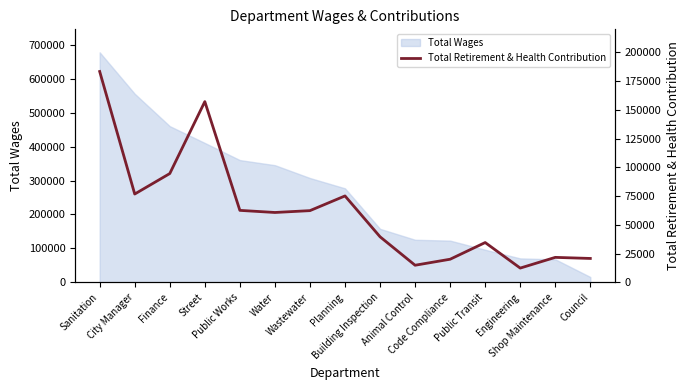

Rank the categories by value from highest to lowest.

Sanitation, Street, Finance, City Manager, Planning, Public Works, Wastewater, Water, Building Inspection, Public Transit, Shop Maintenance, Council, Code Compliance, Animal Control, Engineering